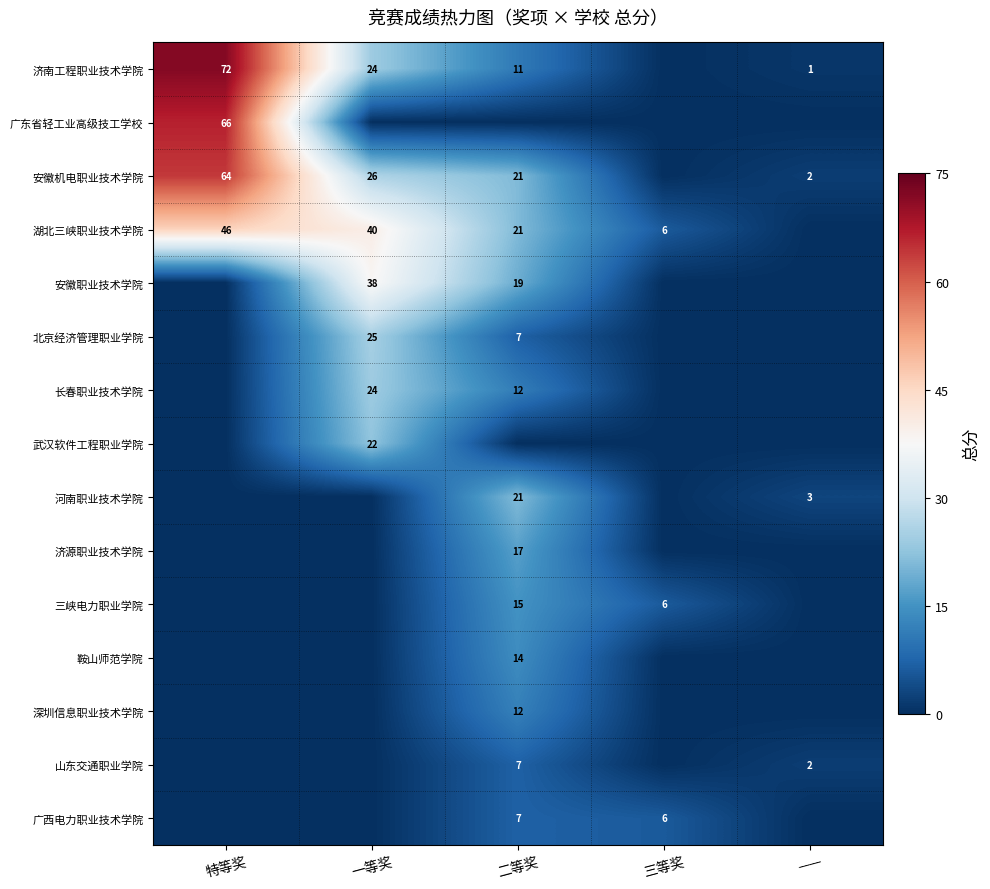

True or false: 济南工程职业技术学院 has a value of 43 at 一等奖.

False